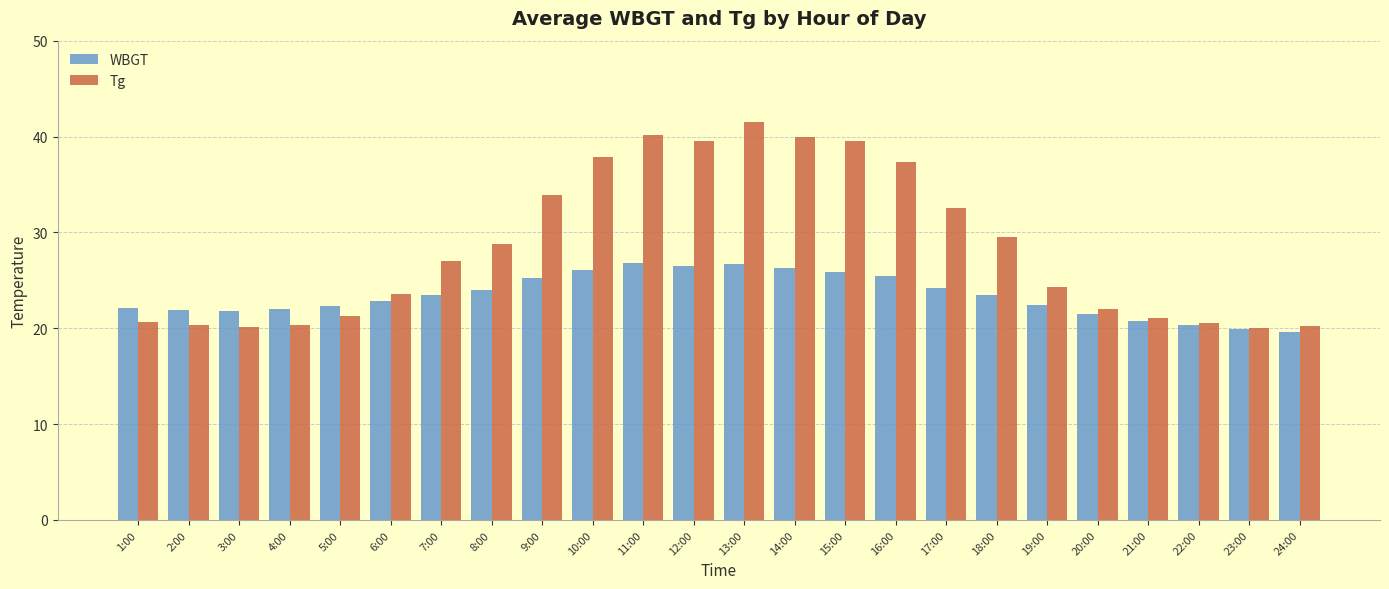

Is the value of WBGT at 19:00 greater than the value of Tg at 22:00?

Yes